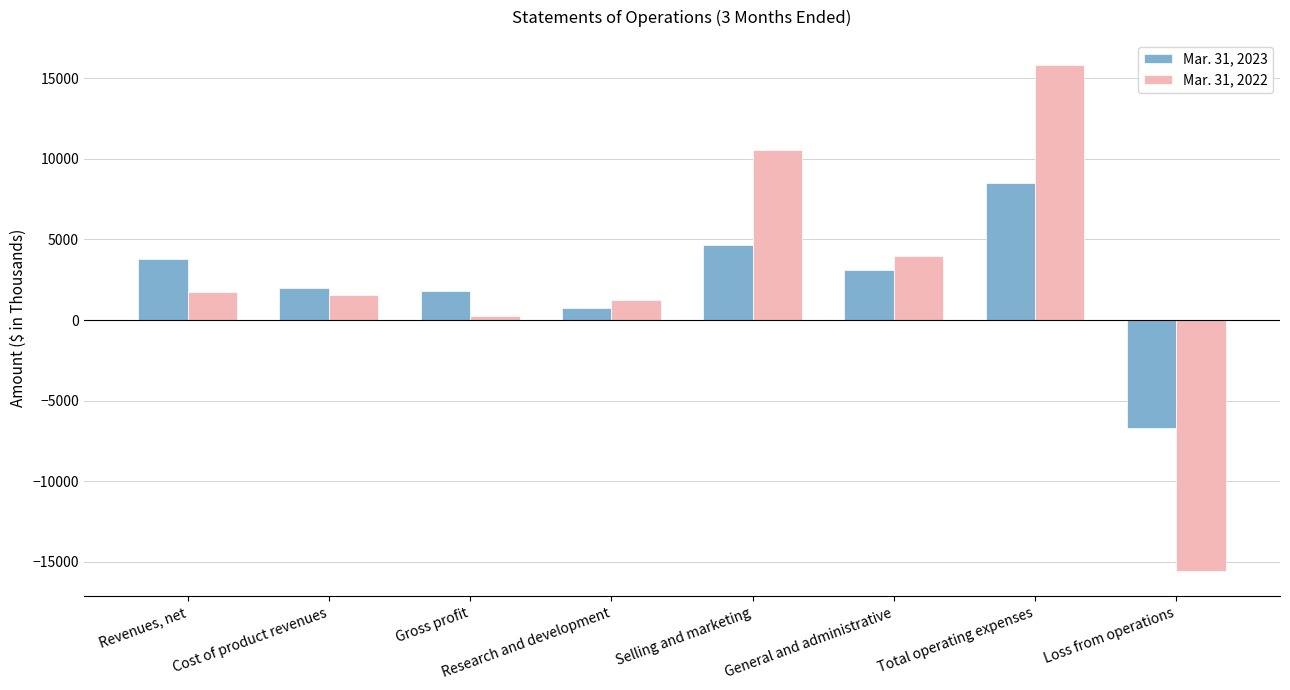

Is it true that Mar. 31, 2022 equals 13988 at Selling and marketing?

False